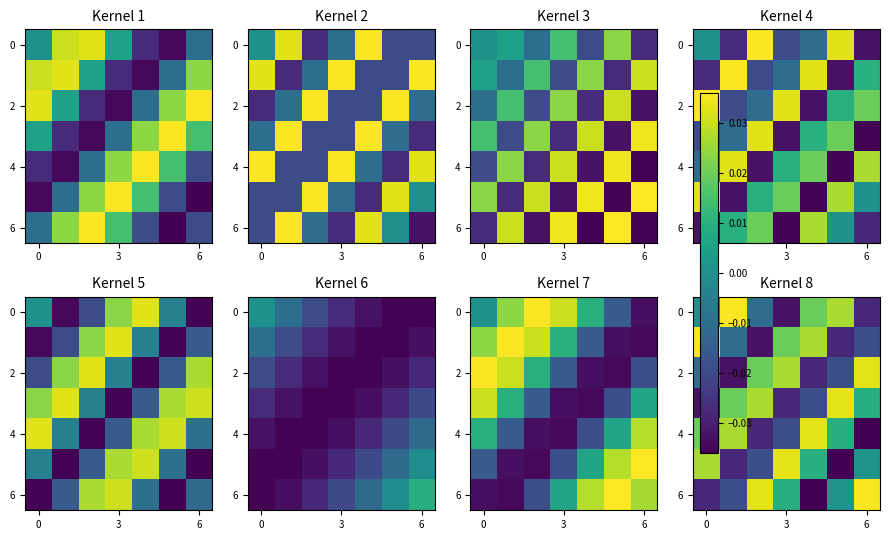

True or false: row_6 has a value of 0.0 at 5.

False